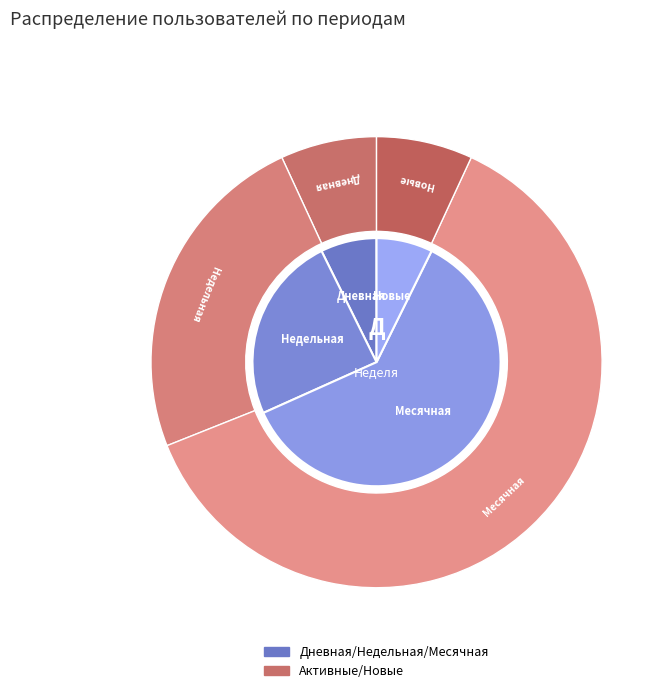

What portion of the pie excludes Ядро?

100.0%